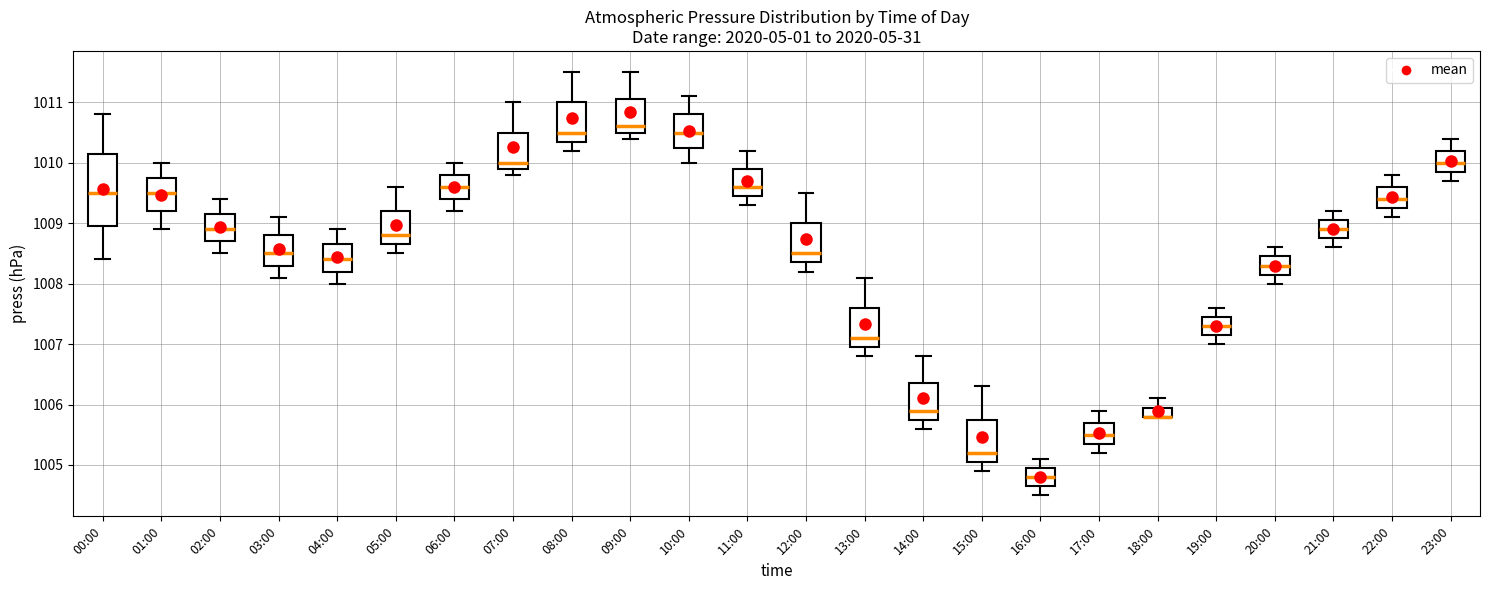

Reading left to right, transcribe this box plot: for each box, give where its median line is, the range the box spans, and where its two whiskers end, as read against the y-axis. The values are not printed on the chart, so give them approximately, as read against the axis.

00:00: median 1009.5, box 1009.0 to 1010.2, whiskers 1008.4 to 1010.8
01:00: median 1009.5, box 1009.2 to 1009.8, whiskers 1008.9 to 1010.0
02:00: median 1008.9, box 1008.7 to 1009.2, whiskers 1008.5 to 1009.4
03:00: median 1008.5, box 1008.3 to 1008.8, whiskers 1008.1 to 1009.1
04:00: median 1008.4, box 1008.2 to 1008.7, whiskers 1008.0 to 1008.9
05:00: median 1008.8, box 1008.7 to 1009.2, whiskers 1008.5 to 1009.6
06:00: median 1009.6, box 1009.4 to 1009.8, whiskers 1009.2 to 1010.0
07:00: median 1010.0, box 1009.9 to 1010.5, whiskers 1009.8 to 1011.0
08:00: median 1010.5, box 1010.4 to 1011.0, whiskers 1010.2 to 1011.5
09:00: median 1010.6, box 1010.5 to 1011.1, whiskers 1010.4 to 1011.5
10:00: median 1010.5, box 1010.3 to 1010.8, whiskers 1010.0 to 1011.1
11:00: median 1009.6, box 1009.5 to 1009.9, whiskers 1009.3 to 1010.2
12:00: median 1008.5, box 1008.4 to 1009.0, whiskers 1008.2 to 1009.5
13:00: median 1007.1, box 1007.0 to 1007.6, whiskers 1006.8 to 1008.1
14:00: median 1005.9, box 1005.8 to 1006.4, whiskers 1005.6 to 1006.8
15:00: median 1005.2, box 1005.1 to 1005.8, whiskers 1004.9 to 1006.3
16:00: median 1004.8, box 1004.7 to 1005.0, whiskers 1004.5 to 1005.1
17:00: median 1005.5, box 1005.4 to 1005.7, whiskers 1005.2 to 1005.9
18:00: median 1005.8 (drawn on the box's lower edge), box 1005.8 to 1006.0, whiskers 1005.8 to 1006.1
19:00: median 1007.3, box 1007.2 to 1007.5, whiskers 1007.0 to 1007.6
20:00: median 1008.3, box 1008.2 to 1008.5, whiskers 1008.0 to 1008.6
21:00: median 1008.9, box 1008.8 to 1009.1, whiskers 1008.6 to 1009.2
22:00: median 1009.4, box 1009.3 to 1009.6, whiskers 1009.1 to 1009.8
23:00: median 1010.0, box 1009.9 to 1010.2, whiskers 1009.7 to 1010.4